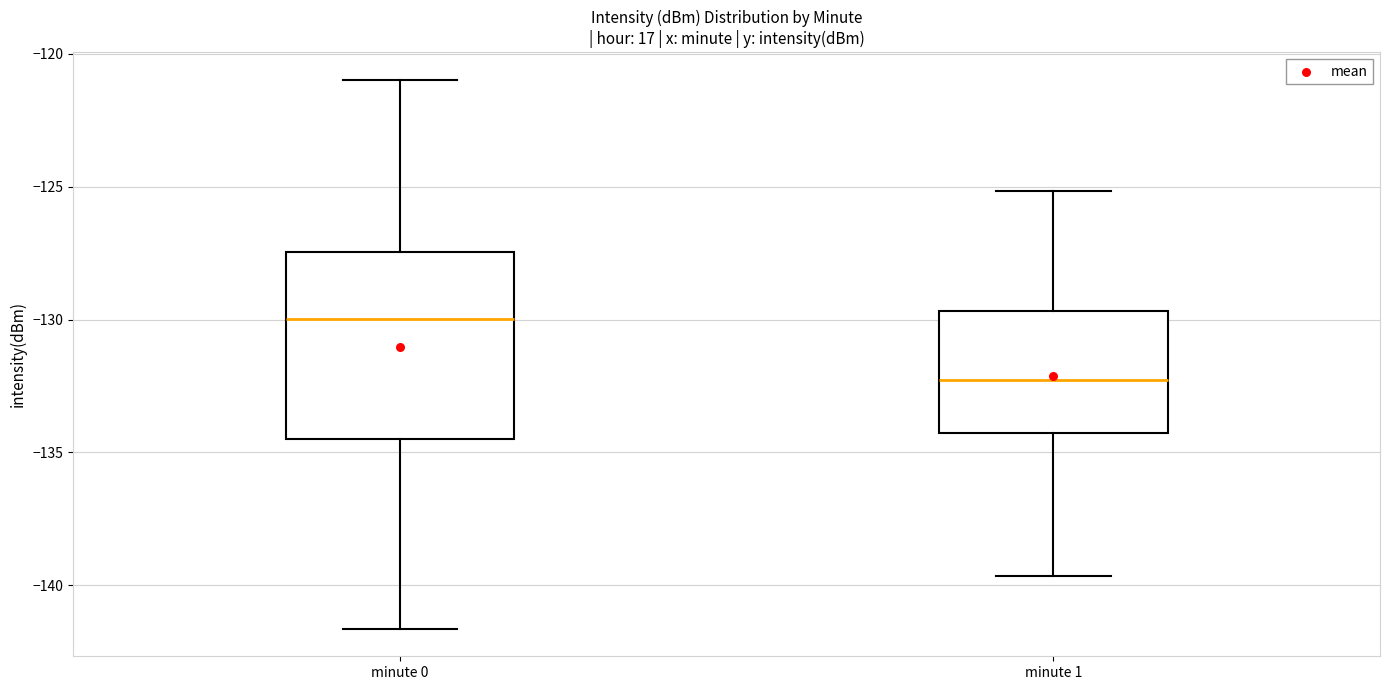

Where does the lower whisker of the box for minute 0 end on the y-axis? The values are not printed on the chart, so give them approximately, as read against the axis.

-141.5